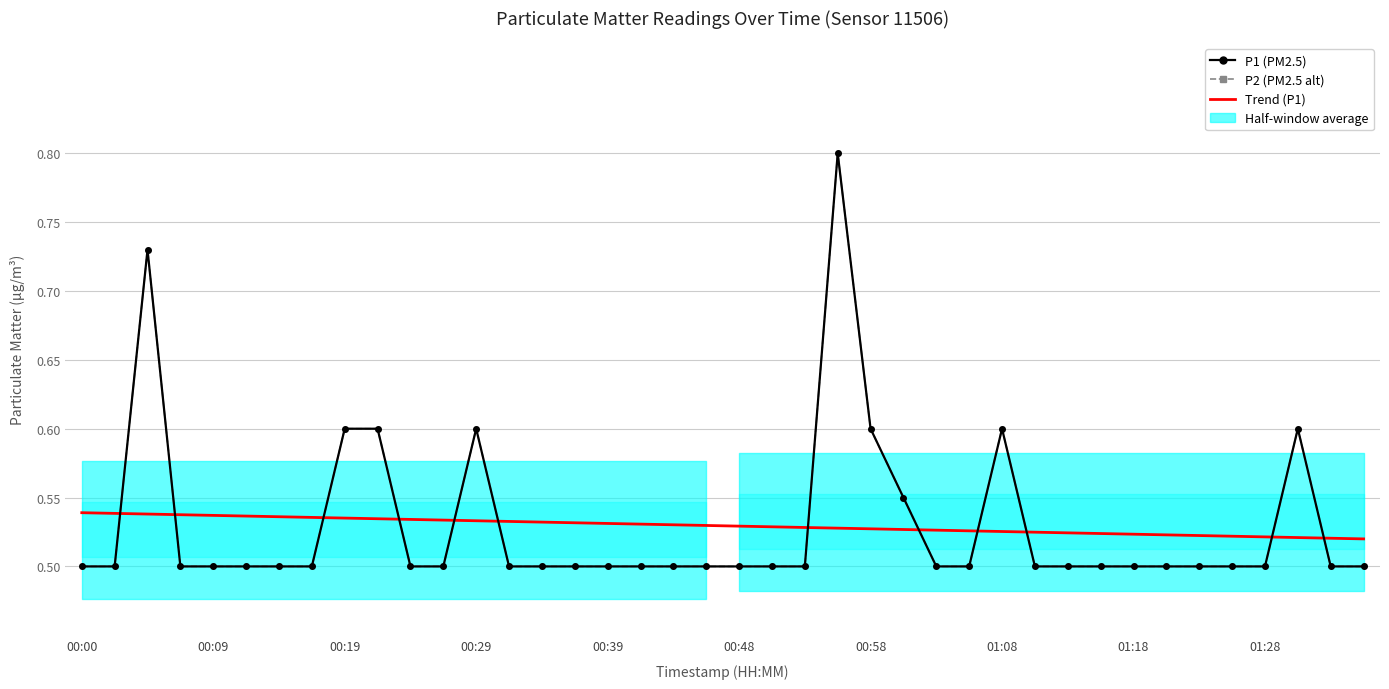

Is it true that Trend (P1) equals 0.5 at 26?

True